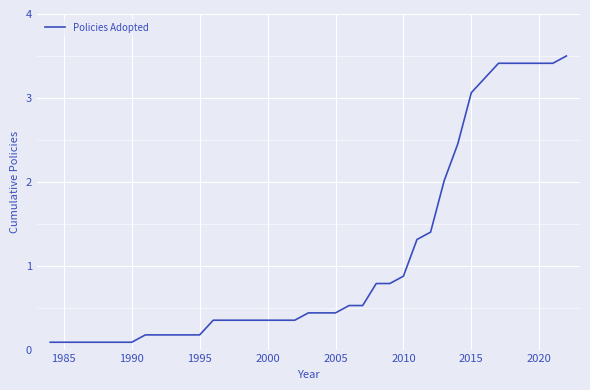

What is the greatest value displayed?

3.5